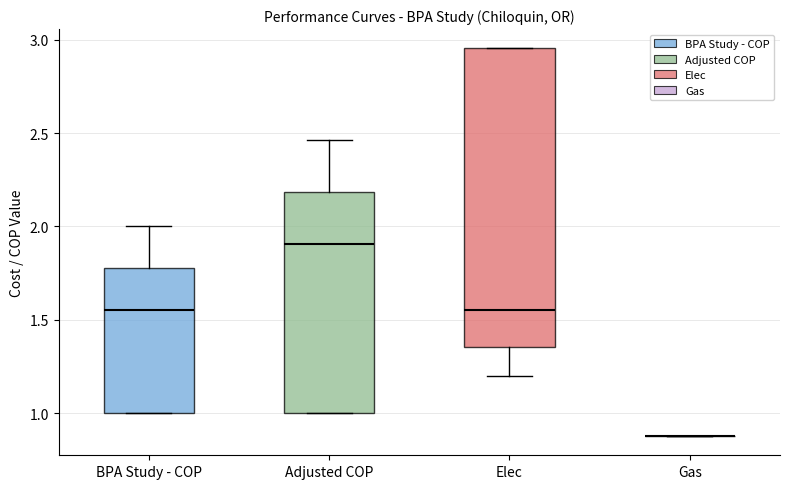

Reading left to right, read every box against the y-axis: the position of its median line, the range the box covers, and the ends of its whiskers. The values are not printed on the chart, so give them approximately, as read against the axis.

BPA Study - COP: median 1.55, box 1.00 to 1.80, whiskers 1.00 to 2.00
Adjusted COP: median 1.90, box 1.00 to 2.20, whiskers 1.00 to 2.45
Elec: median 1.55, box 1.35 to 2.95, whiskers 1.20 to 2.95
Gas: box collapsed to a line at 0.90, whiskers 0.90 to 0.90